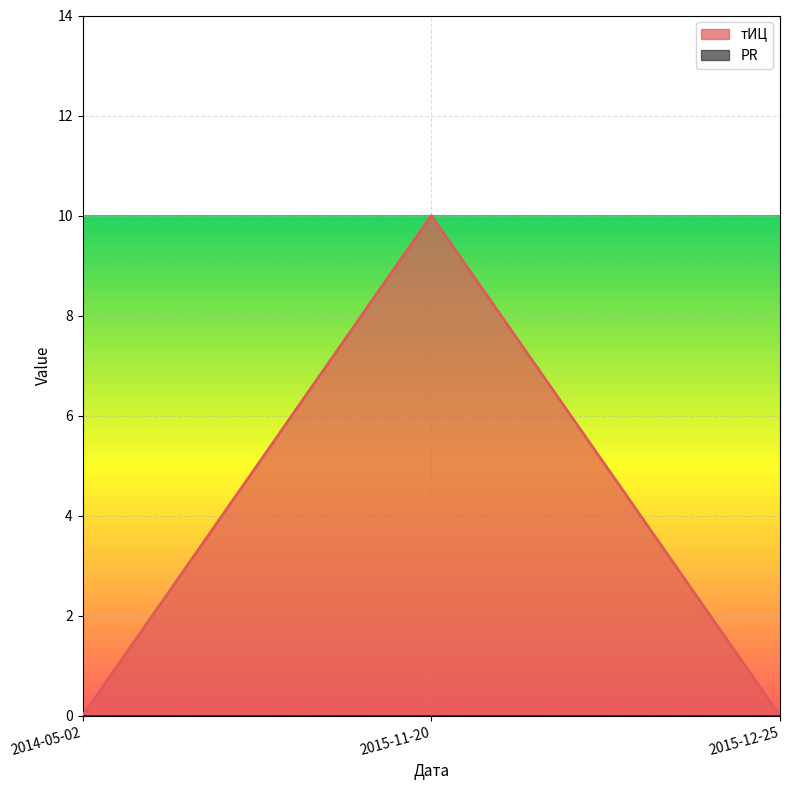

Where is the data nearest to the value 5?

2014-05-02